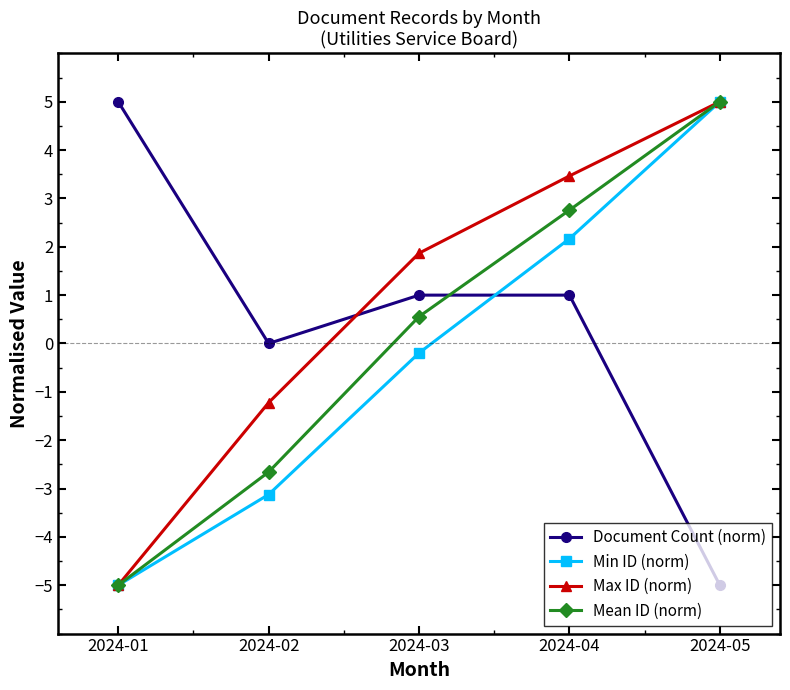

What is the value of the Max ID (norm) point at the 2nd from the left?

-1.2